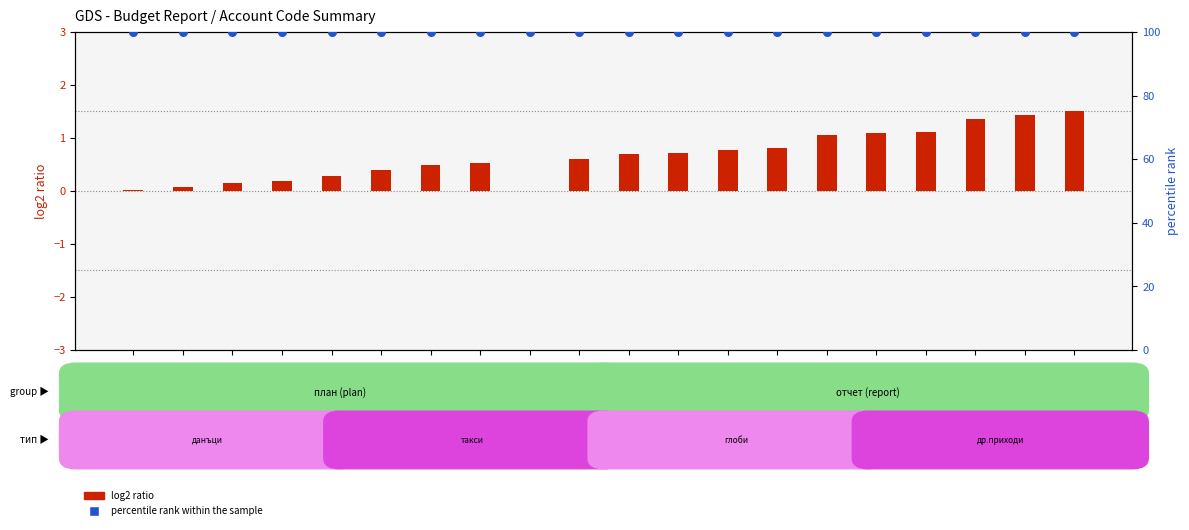

What is the total value across all series at §1700?

100.6